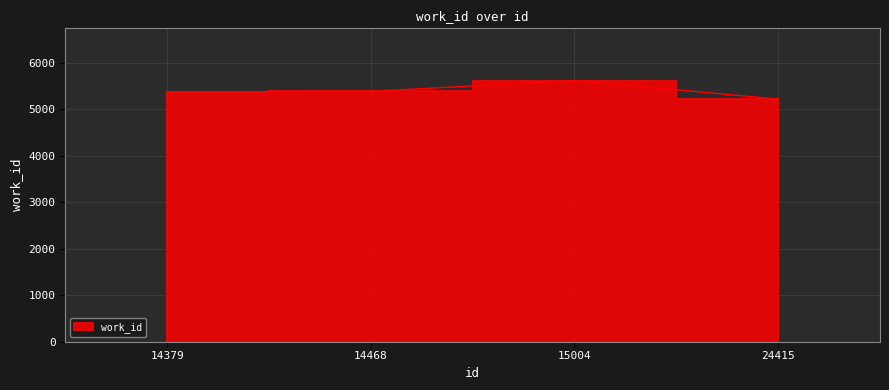

List the labels in order of value, smallest first.

24415, 14379, 14468, 15004